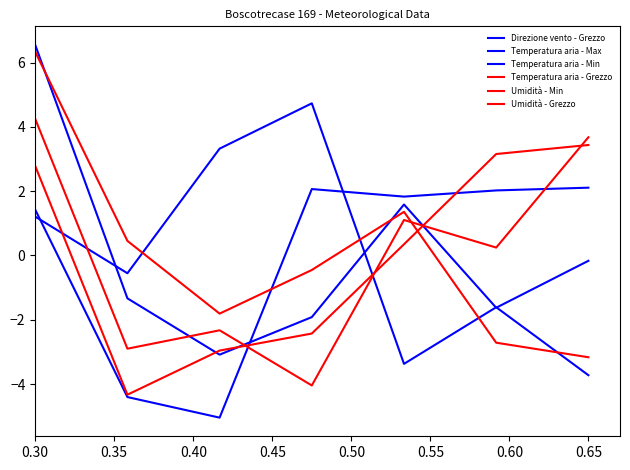

Where is the first local maximum for Umidità - Min?

0.40